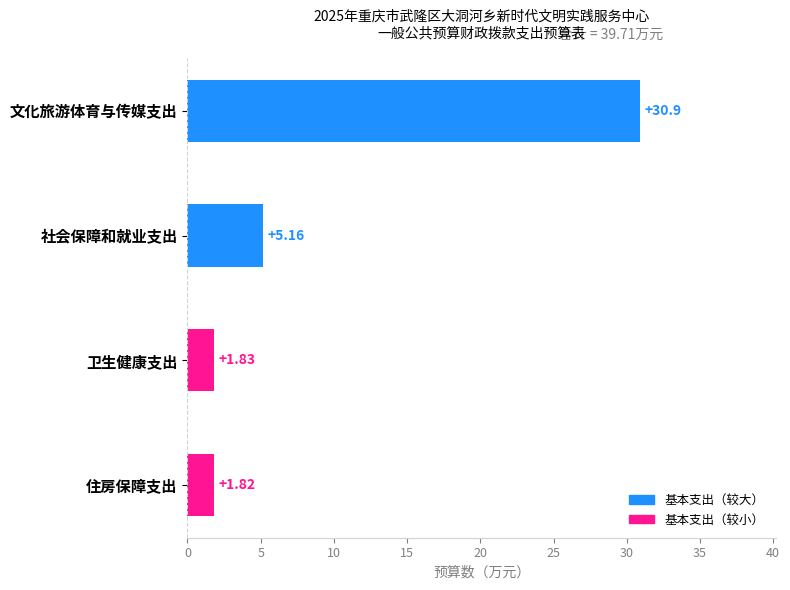

What is the change in value from 社会保障和就业支出 to 卫生健康支出?

-3.3